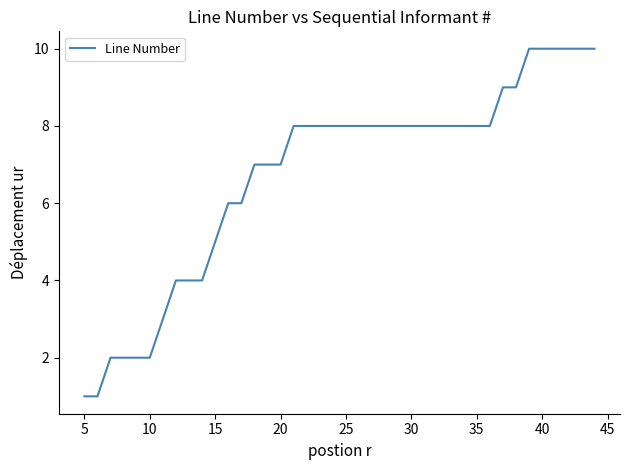

What is the greatest value displayed?

10